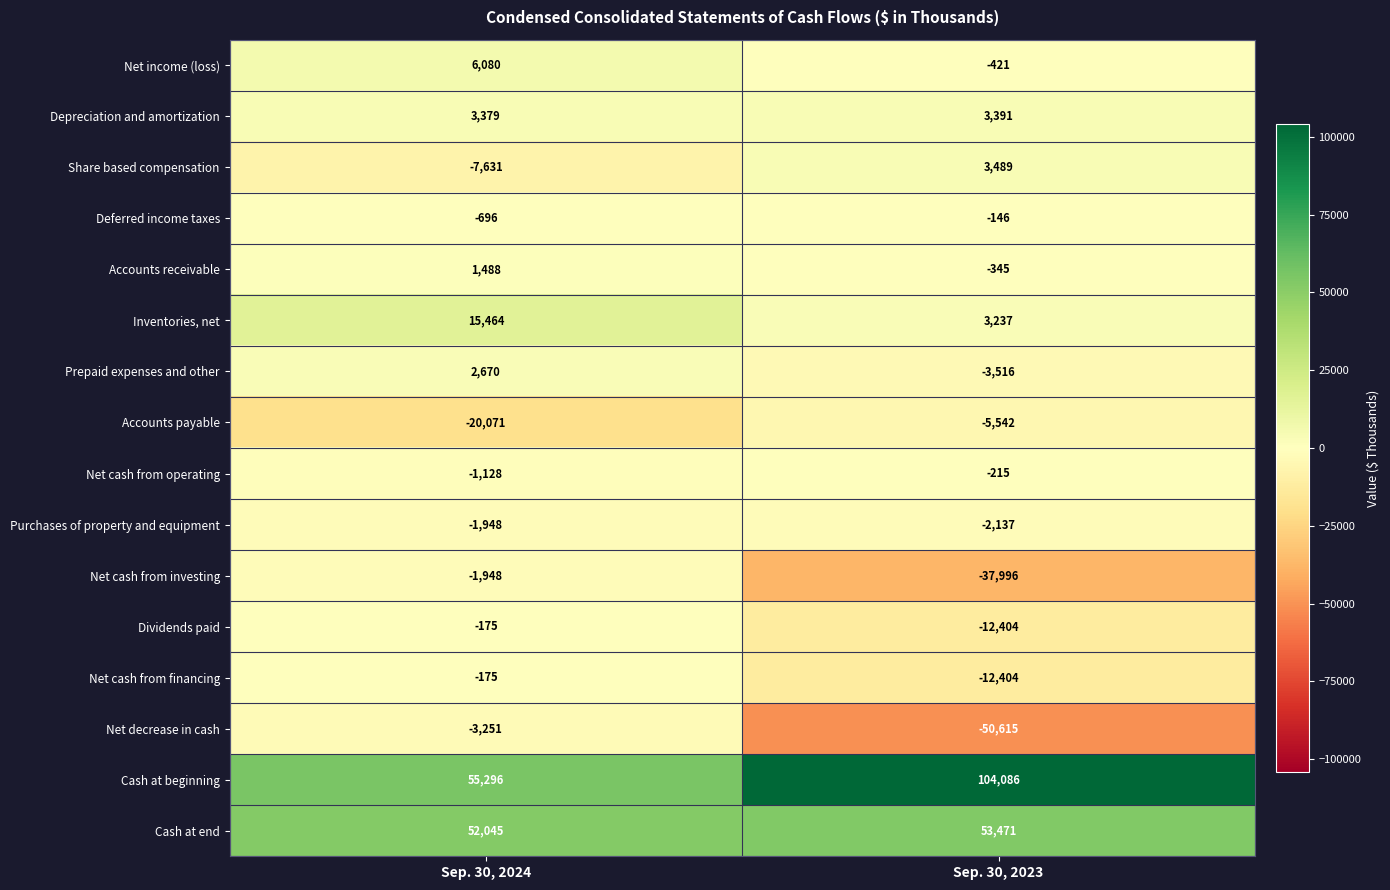

What is the highest value of the Net cash from investing series?

-1948